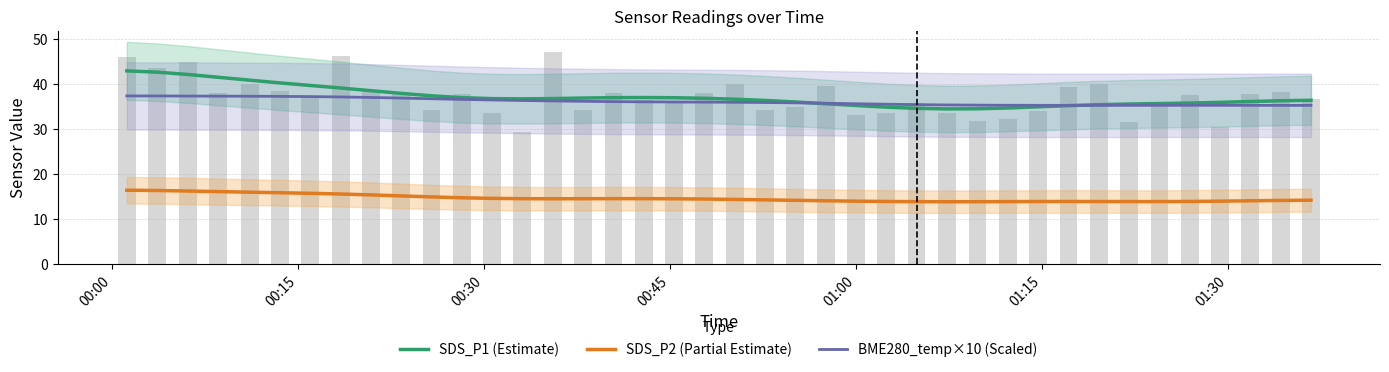

What are all the series names shown in the legend?

SDS_P1 (Estimate), SDS_P2 (Partial Estimate), BME280_temp×10 (Scaled)